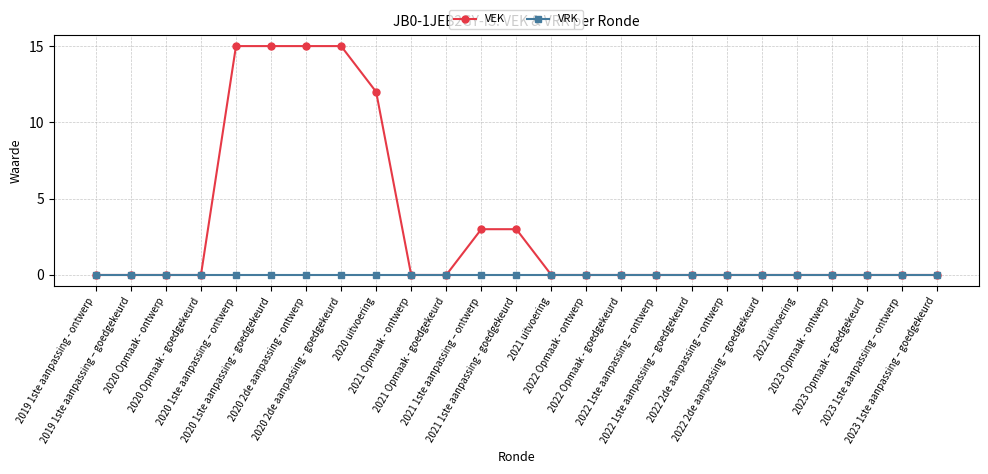

Count the number of categories in the chart.

25